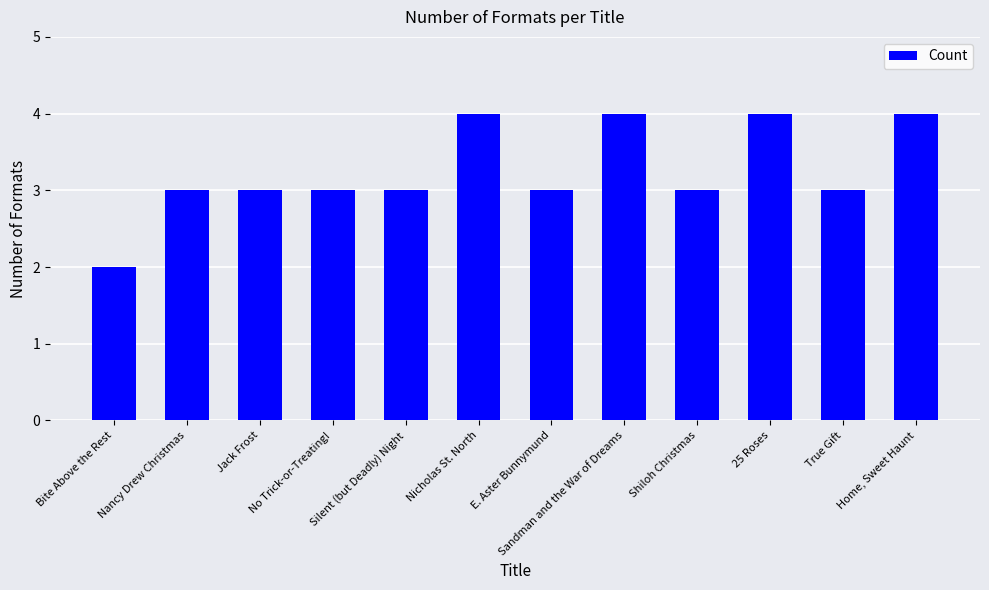

How many bars are there in total?

12